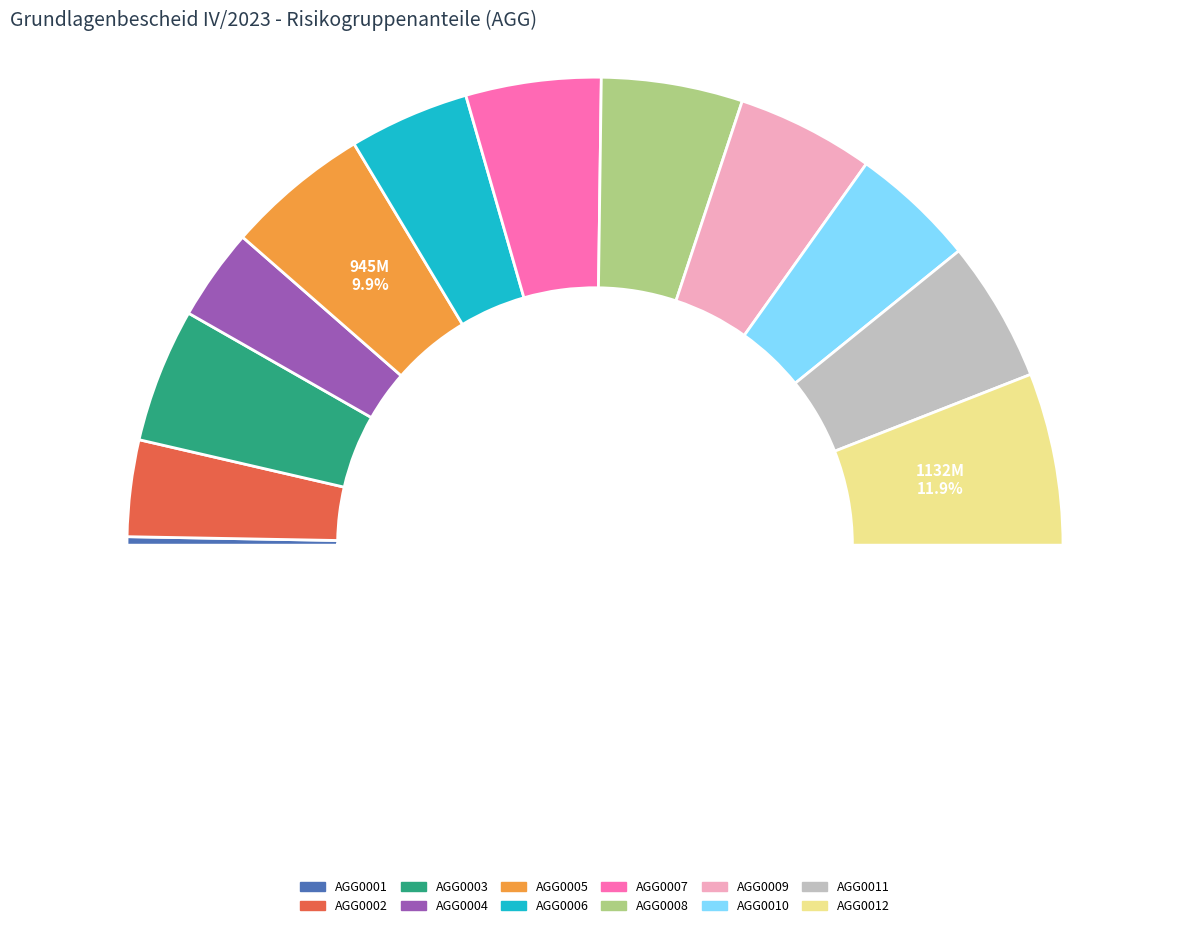

Does any single category account for the majority?

No